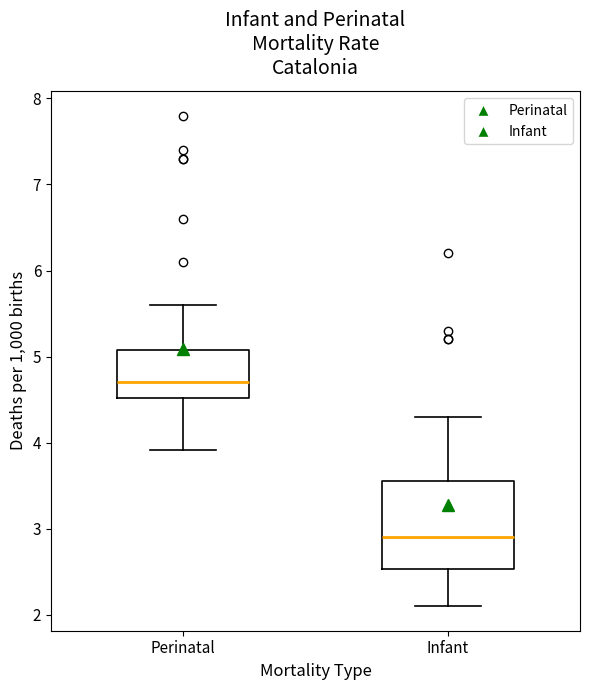

Which box is the tallest, from its lower edge to its upper edge?

Infant